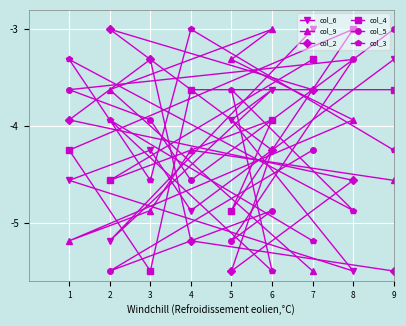

What is the sum of the col_2 values at 2 and 9?

-8.5